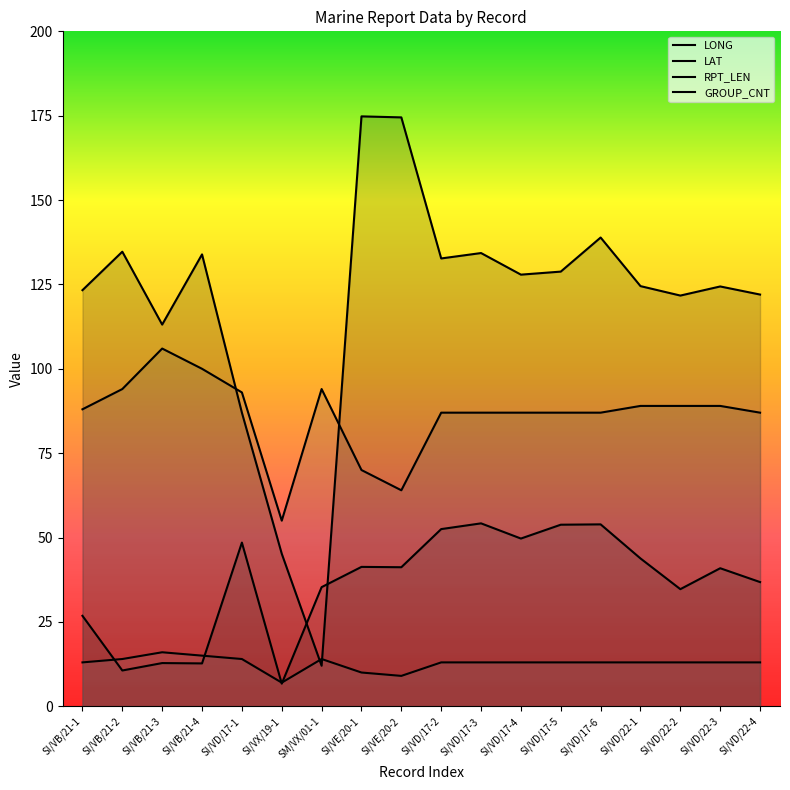

Which series changed the most between SI/VD/17-6 and SI/VD/22-3?

LONG